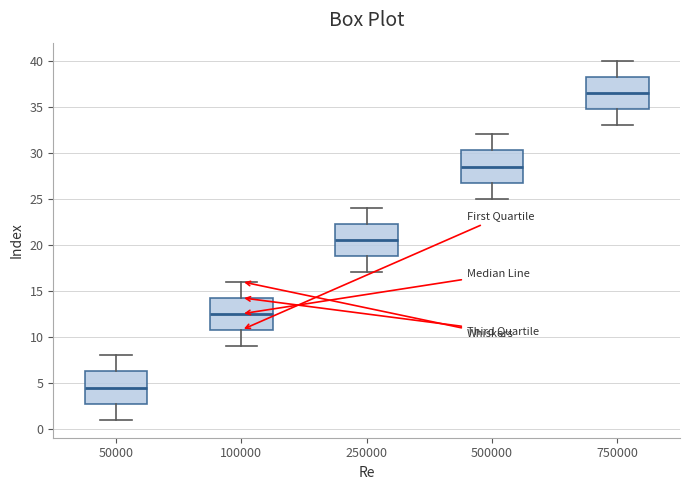

Which box has the lowest median line?

50000